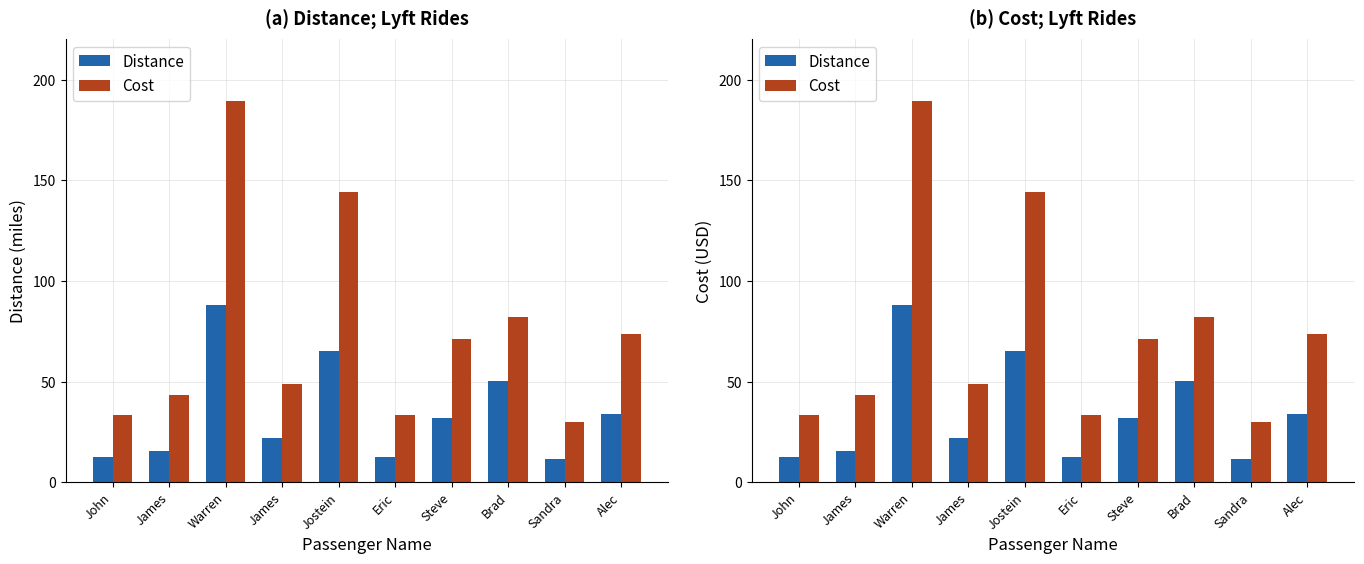

Is the value of Distance at Eric greater than the value of Cost at Eric?

No